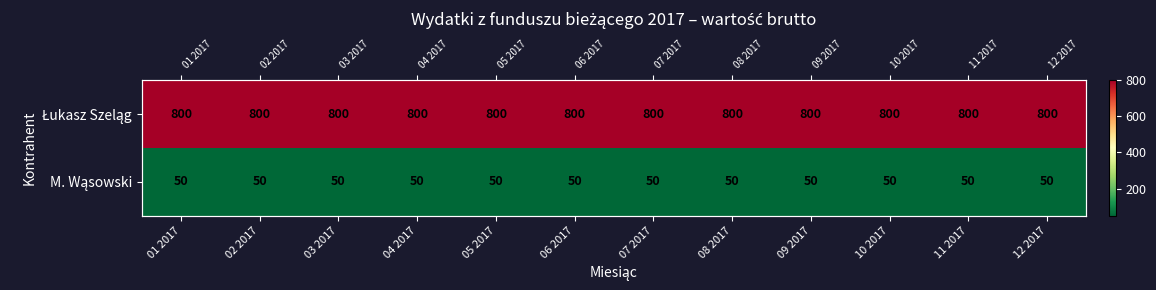

What is the average value of the Łukasz Szeląg series?

800